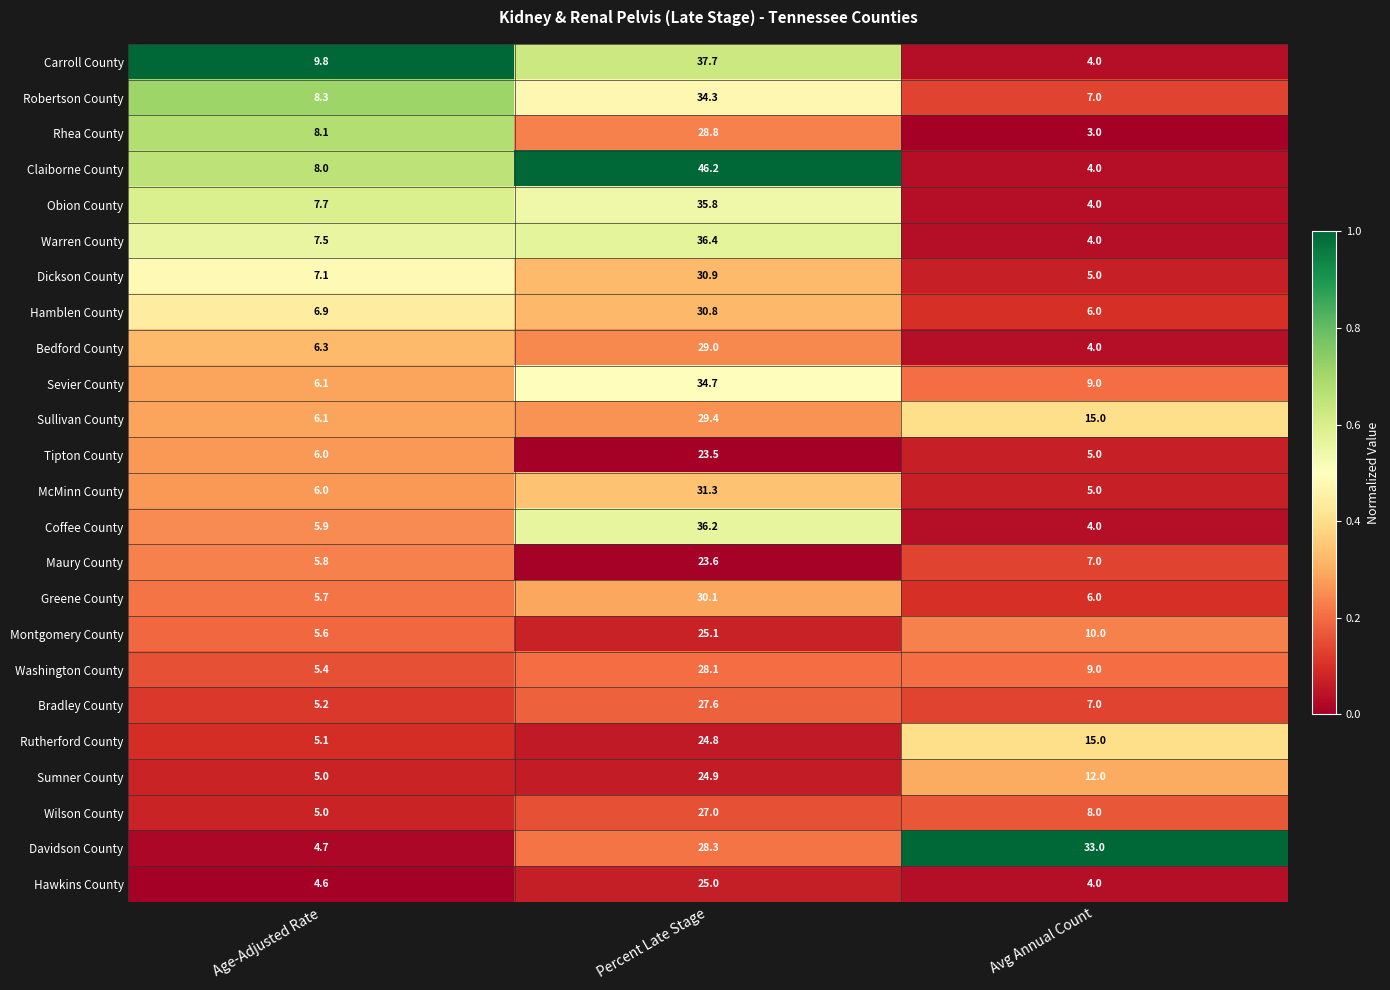

At which label does Rhea County reach its peak?

Percent Late Stage